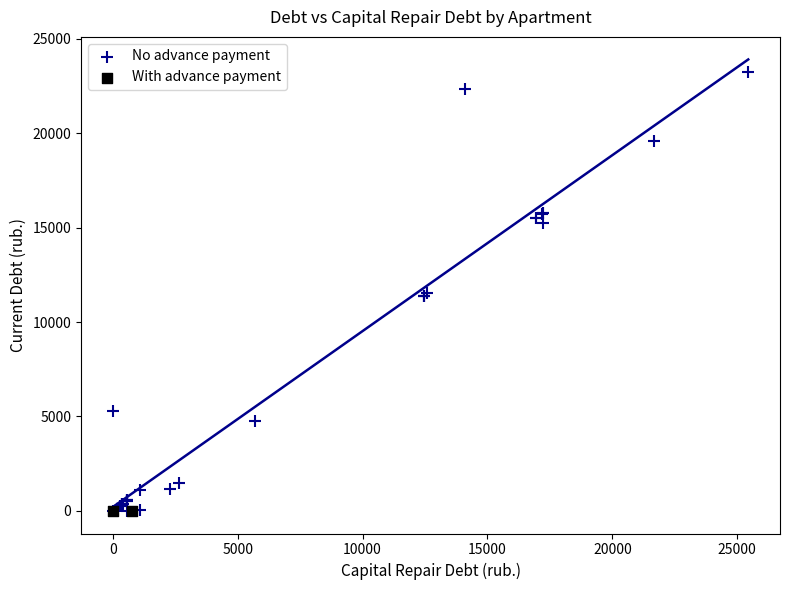

What are all the series names shown in the legend?

No advance payment, With advance payment